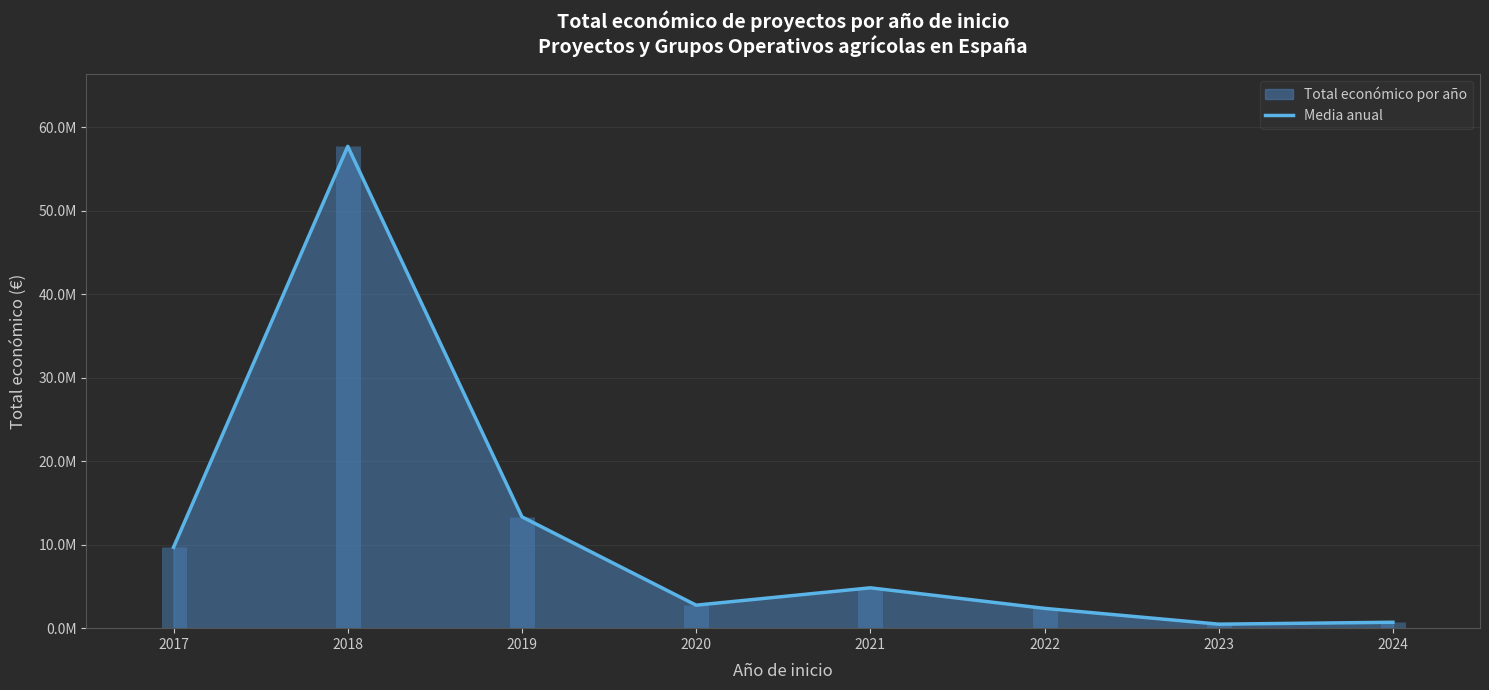

How many values are below 4834241?

4